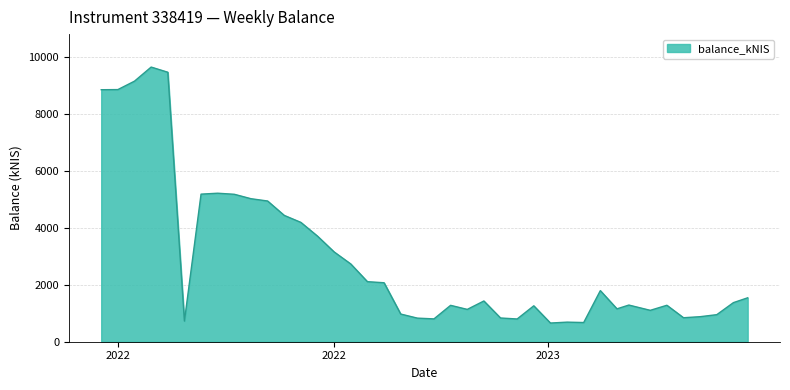

What is the greatest value displayed?

9661.5